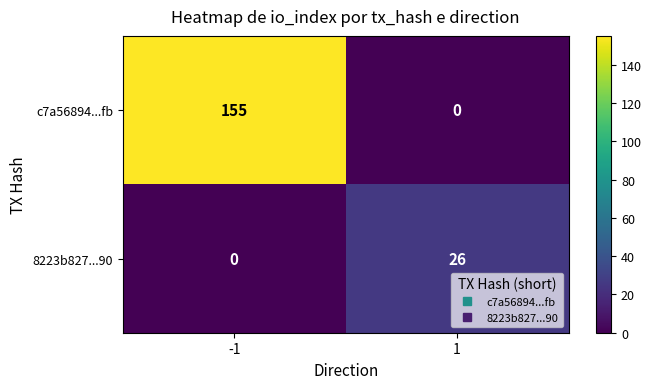

At -1, list the series in order from smallest to largest.

8223b827...90, c7a56894...fb